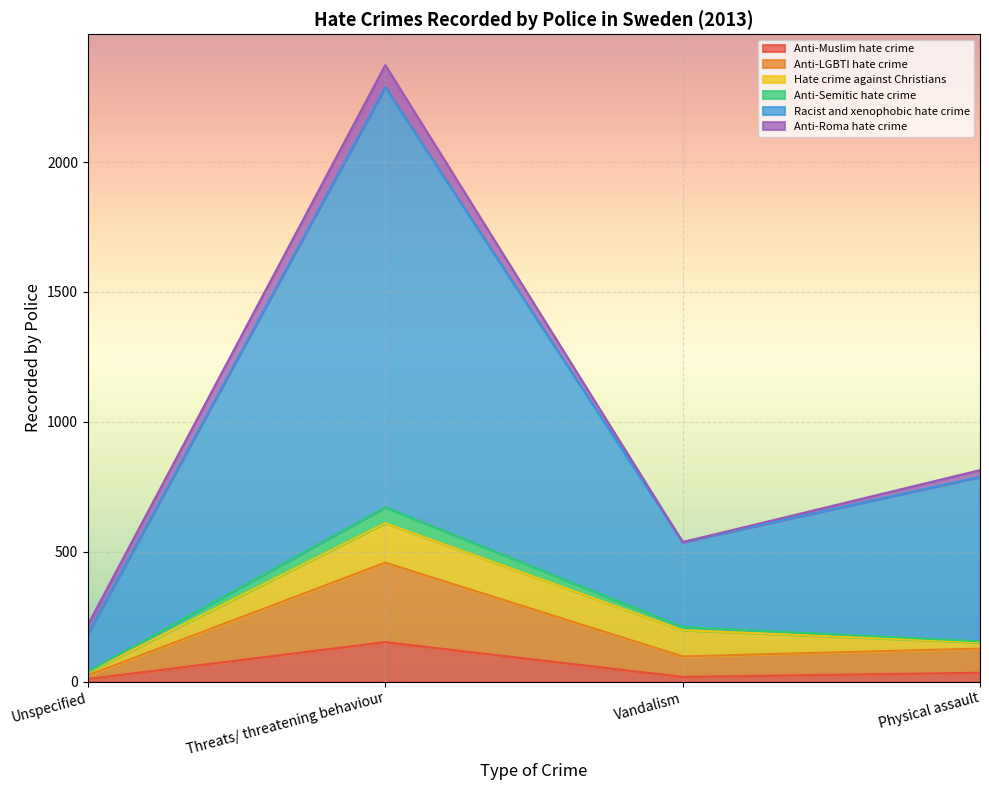

Does the chart display data point markers on the line(s)?

No